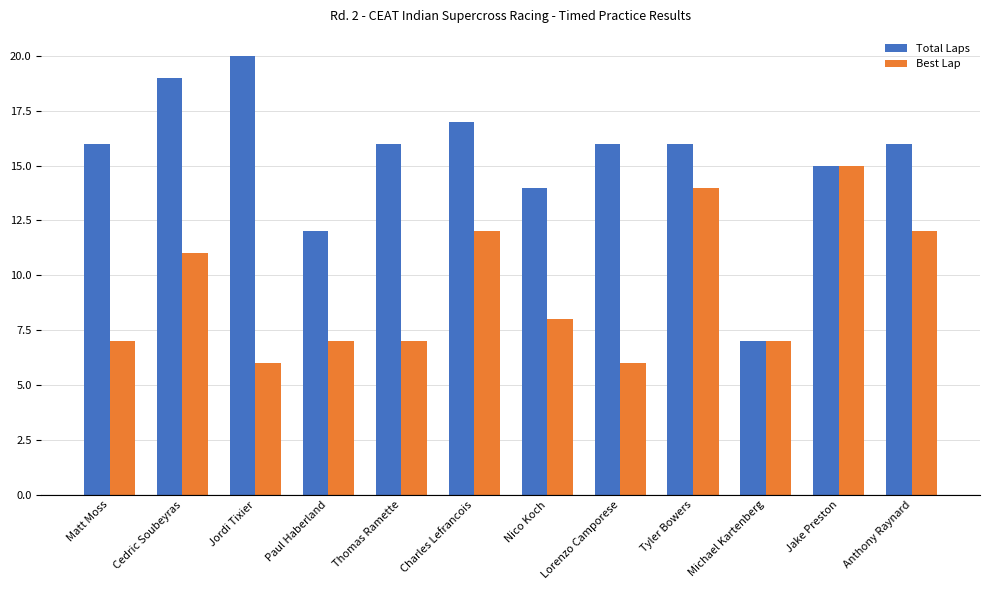

Which series has the largest total across all categories?

Total Laps